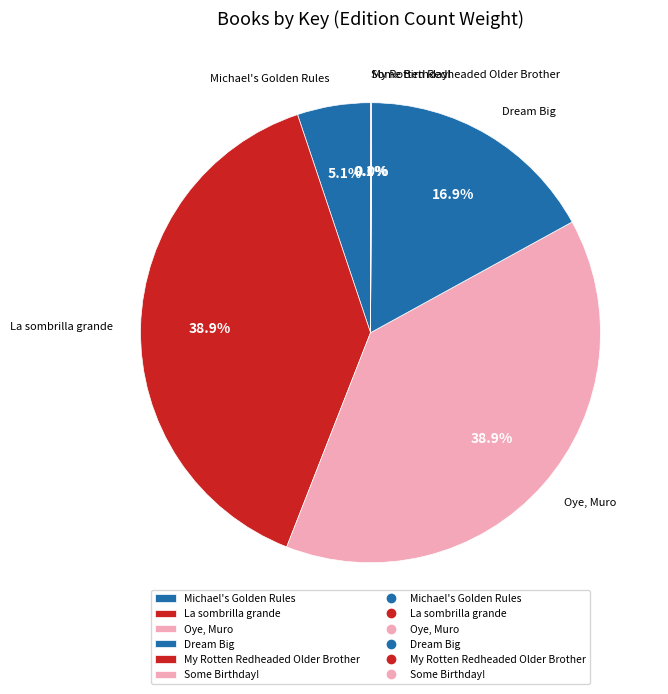

To the nearest percent, what is the combined percentage of Oye, Muro and Michael's Golden Rules?

44%